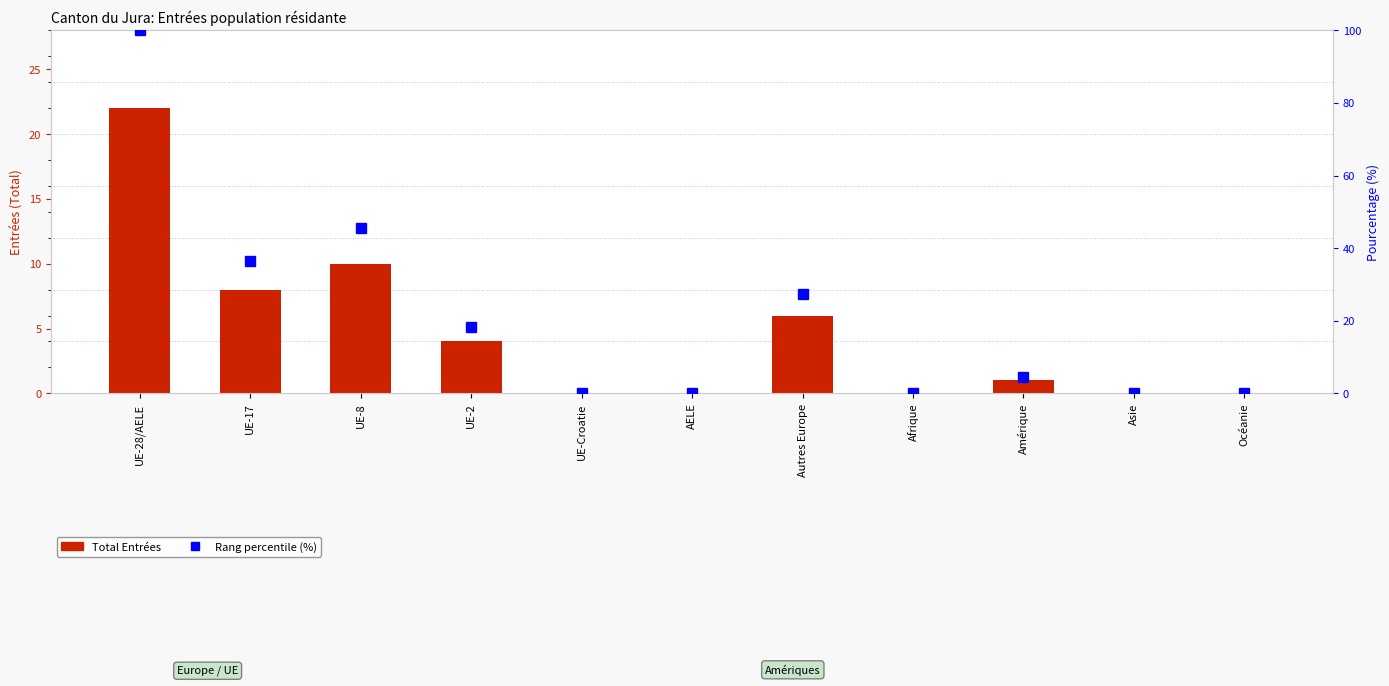

At Asie, list the series in order from largest to smallest.

Total Entrées, Rang percentile